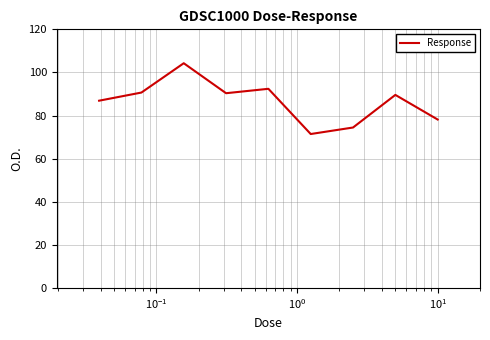

What is the sum of all values?

778.2